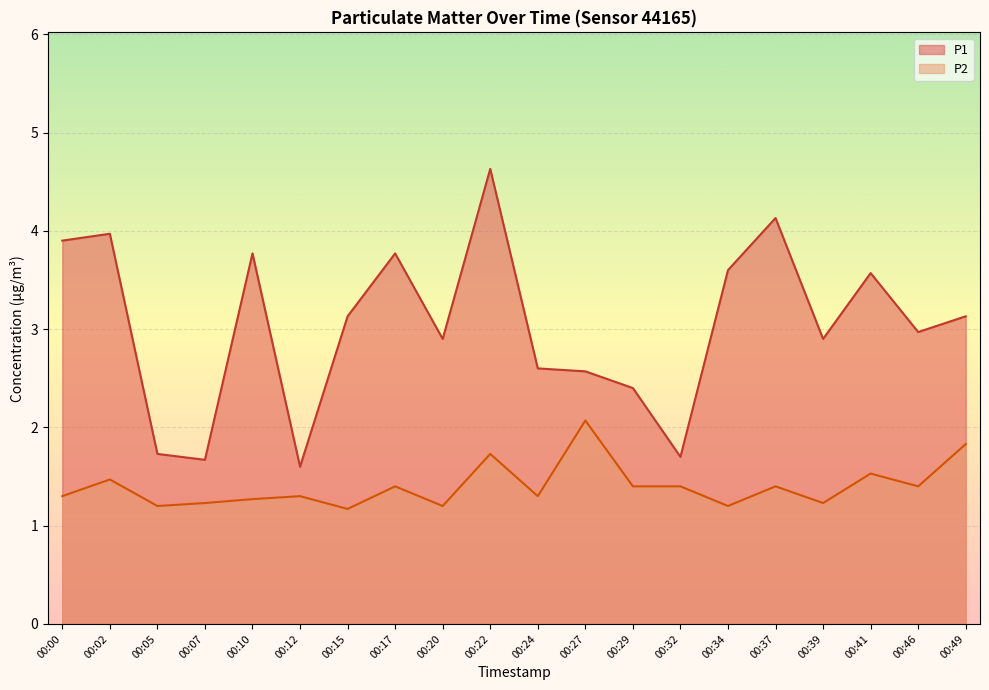

Which has a higher value, 00:39 or 00:20?

00:39